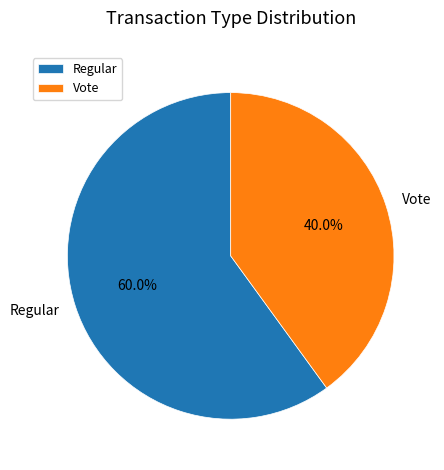

What is the ratio of the value at Regular to the value at Vote?

1.5